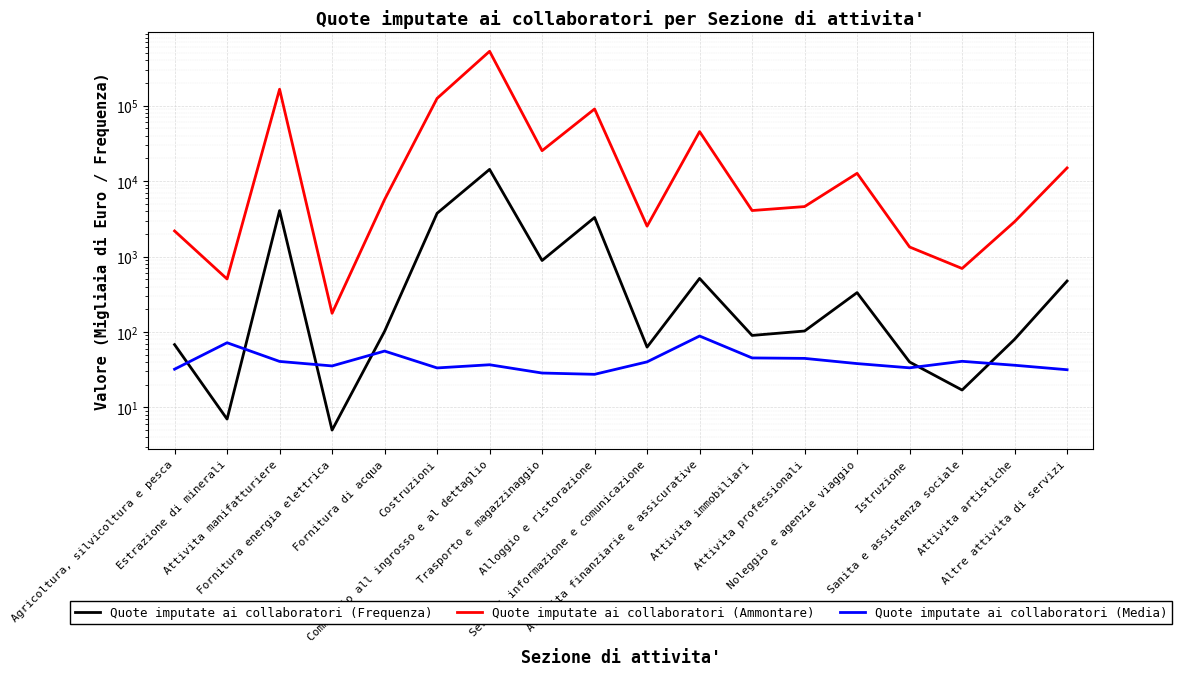

What is the difference between the maximum and second lowest values in the Quote imputate ai collaboratori (Media) series?

59.8